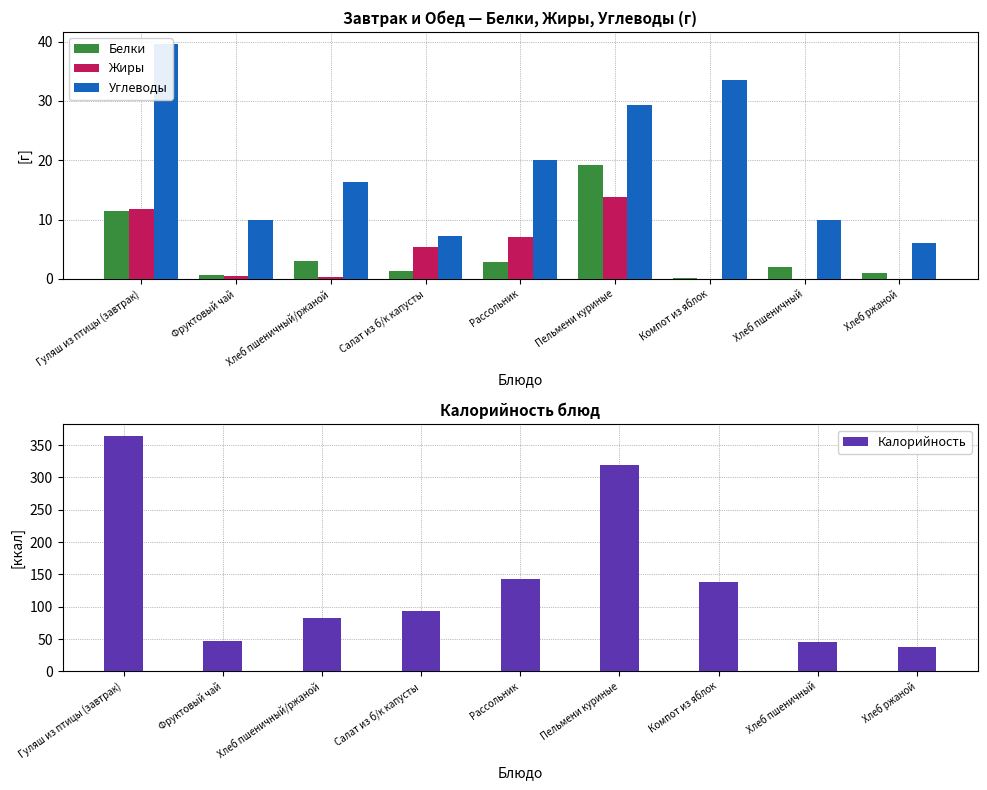

What is the sum of the Белки values at Хлеб пшеничный/ржаной and Хлеб ржаной?

4.0